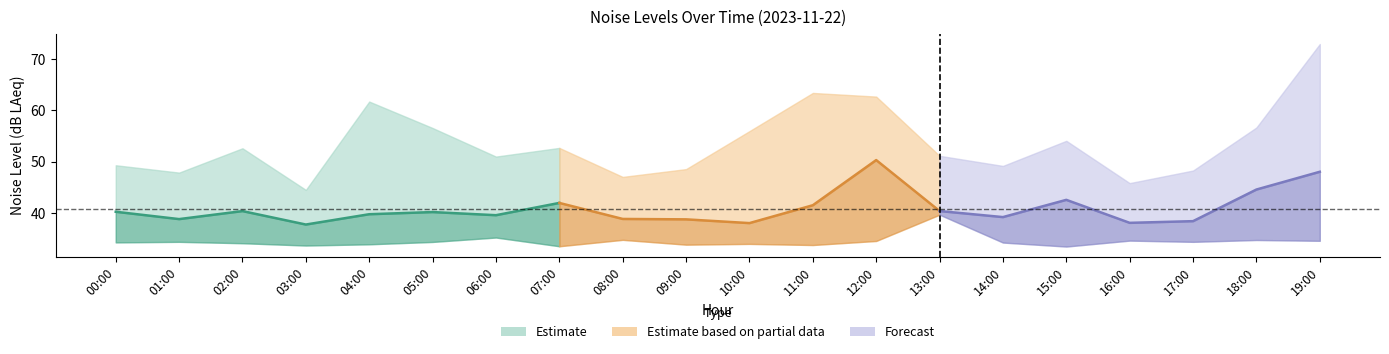

What is the value of the noise_LAeq point at the 5th from the left?

39.7